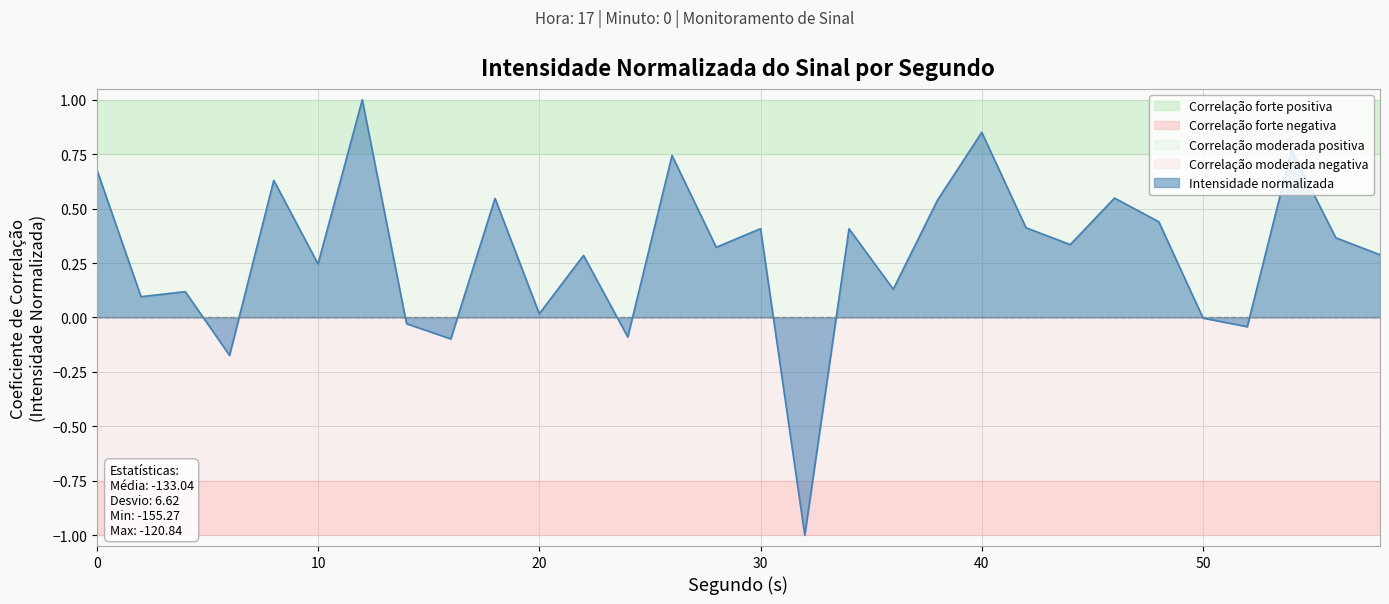

Rank the categories by value from lowest to highest.

32, 6, 16, 24, 52, 14, 50, 20, 2, 4, 36, 10, 22, 58, 28, 44, 56, 34, 30, 42, 48, 38, 18, 46, 8, 0, 26, 54, 40, 12